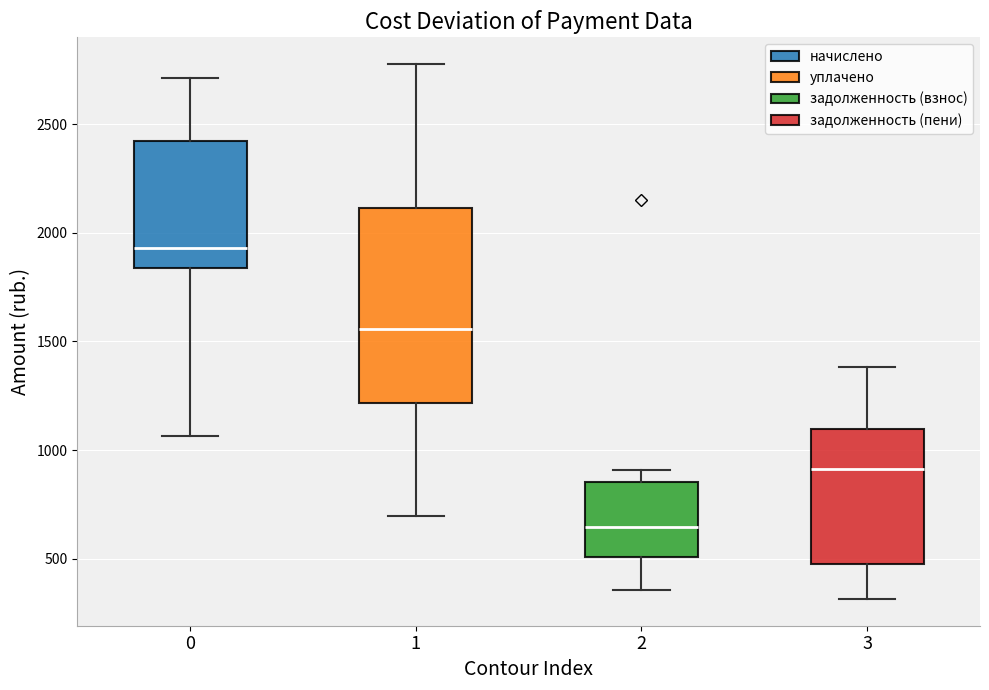

Comparing the boxes themselves (not the whiskers), which one is the tallest?

1